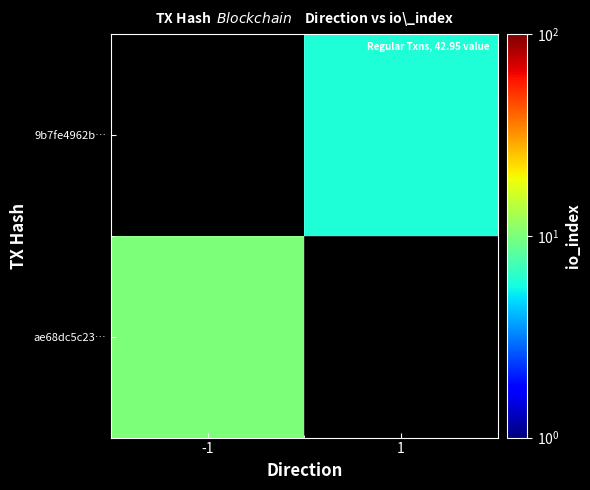

Rank the categories by 9b7fe4962b… value from lowest to highest.

-1, 1